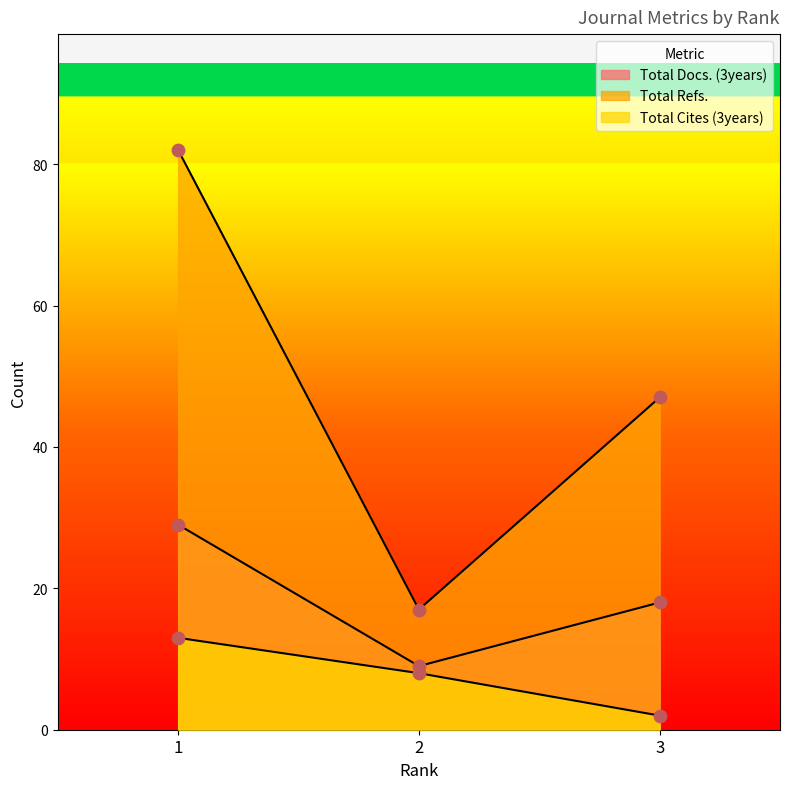

What are all the series names shown in the legend?

Total Docs. (3years), Total Refs., Total Cites (3years)